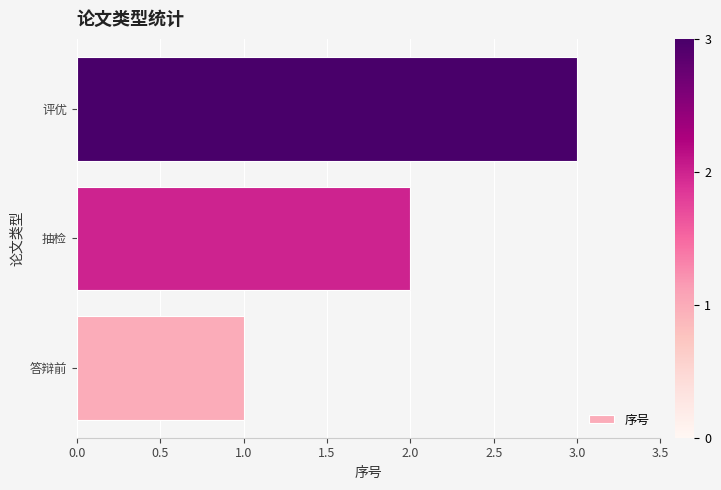

Count the number of categories in the chart.

3